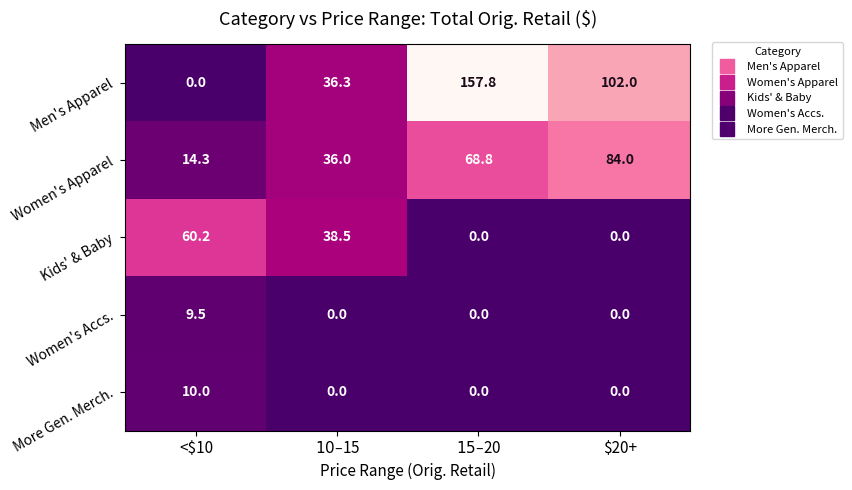

Is it true that Women's Apparel equals 14.3 at <$10?

True